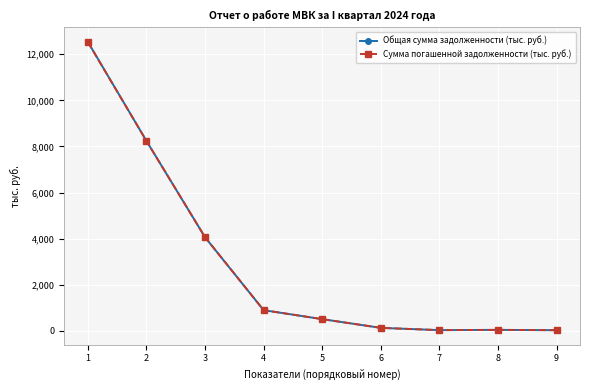

What is the maximum value shown in the chart?

12533.9